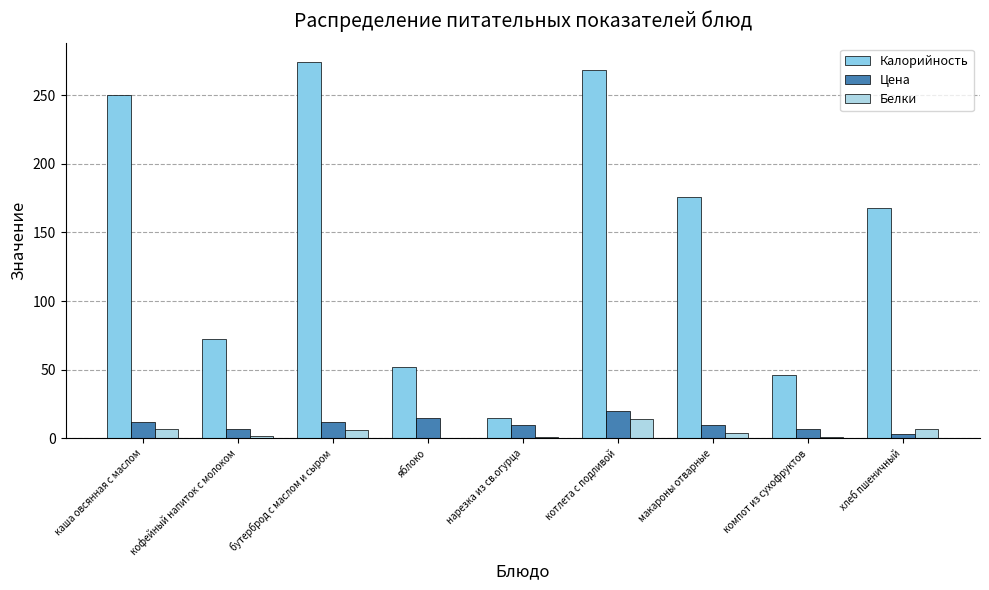

Where is Цена nearest to the value 11?

каша овсянная с маслом